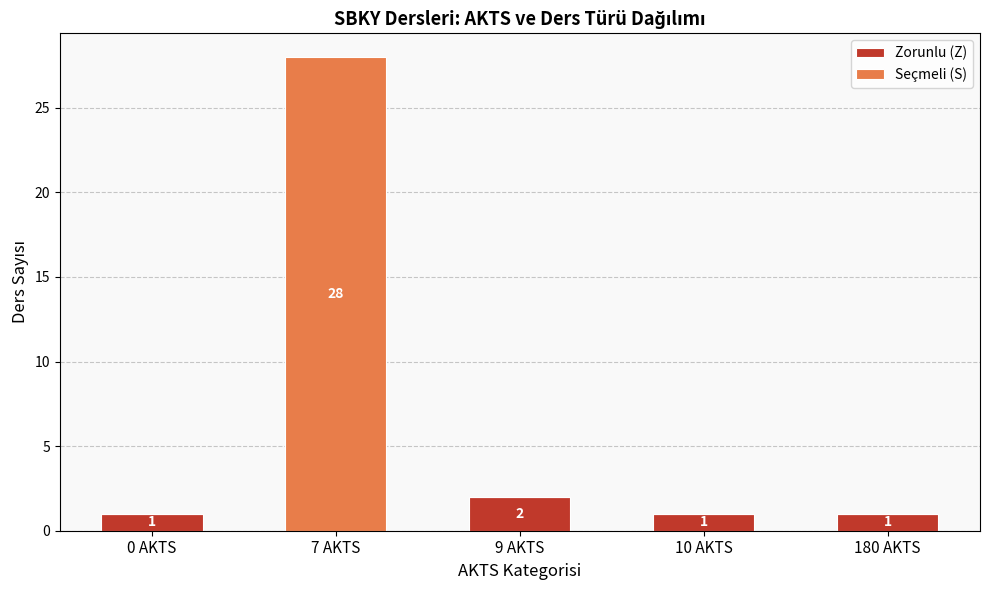

The Zorunlu (Z) series shows 0 at 7 AKTS. True or false?

True